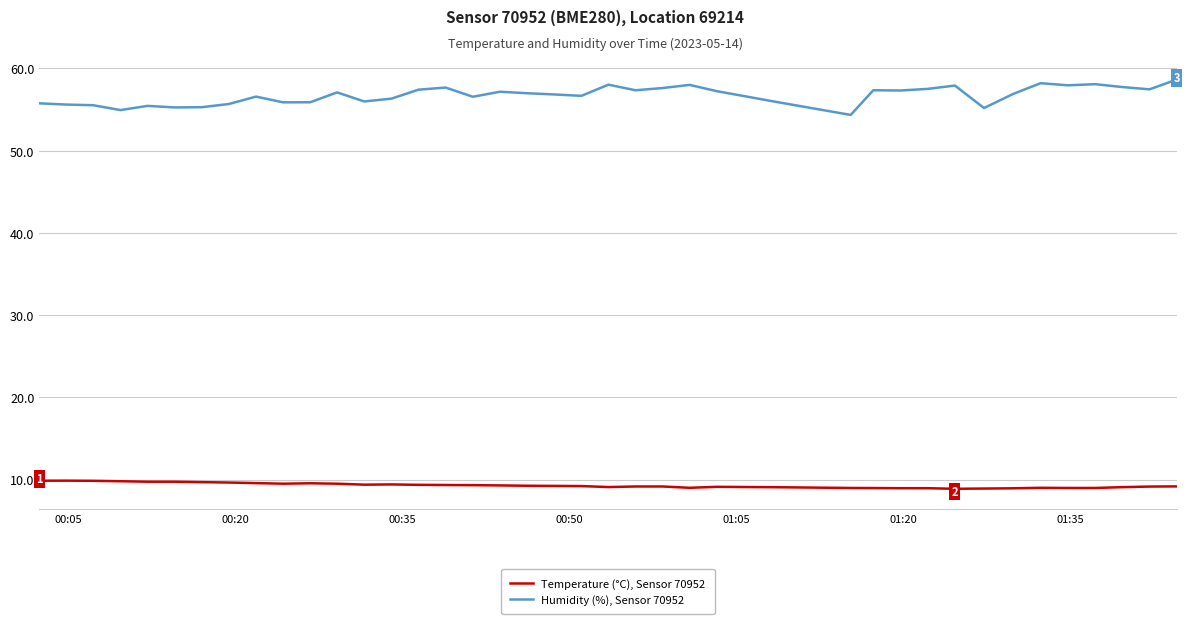

True or false: Temperature (°C), Sensor 70952 and Humidity (%), Sensor 70952 intersect in this chart.

False